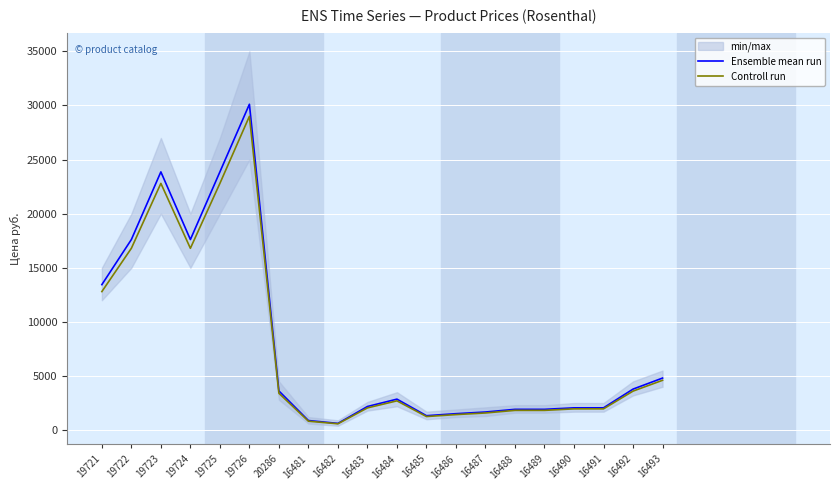

Where is the first local minimum for Controll run?

19724